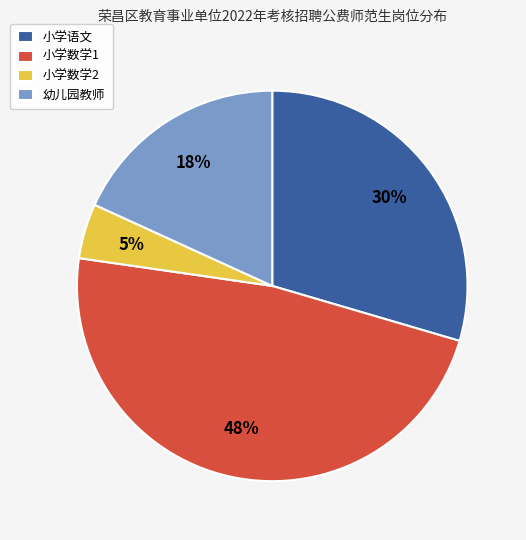

Rank the categories by value from highest to lowest.

小学数学1, 小学语文, 幼儿园教师, 小学数学2